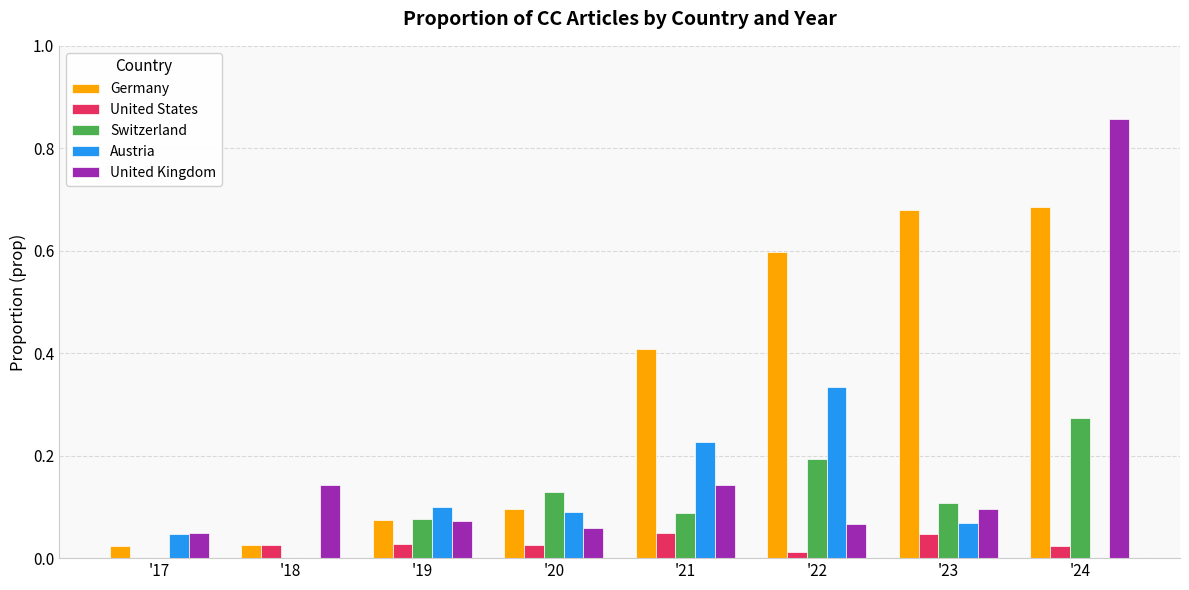

The value of Germany at '20 is 0.1. True or false?

True